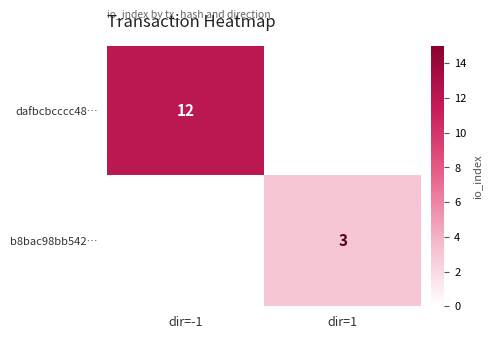

Which label corresponds to the largest value in the chart?

dir=-1